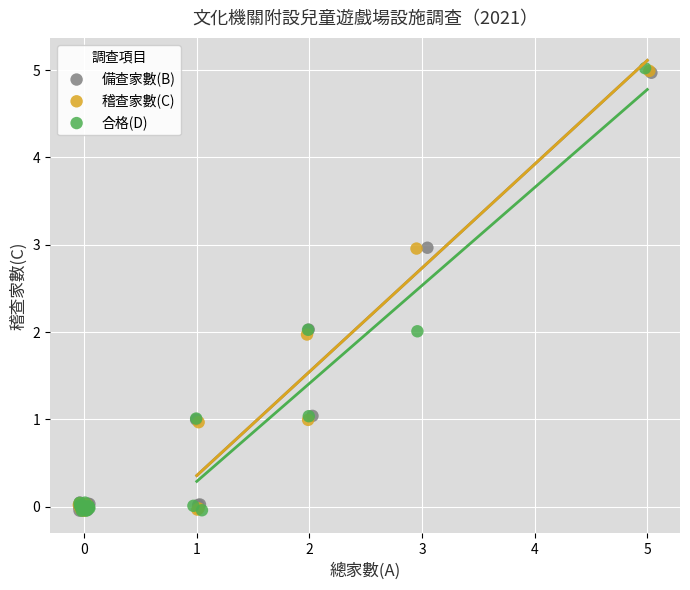

Which series has the widest spread of Y values?

合格(D)